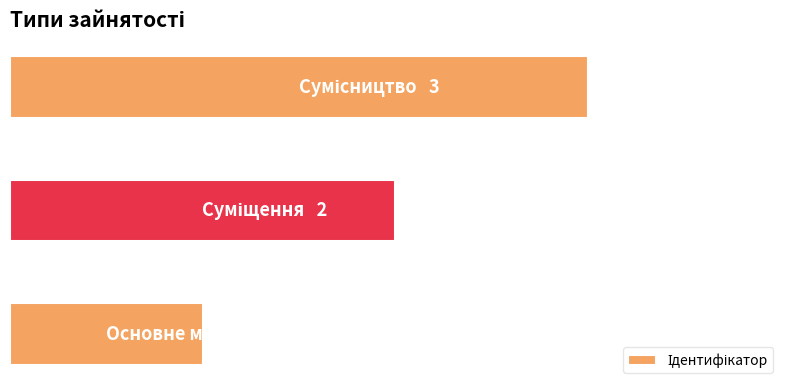

List the labels in order of value, largest first.

2, 1, 0